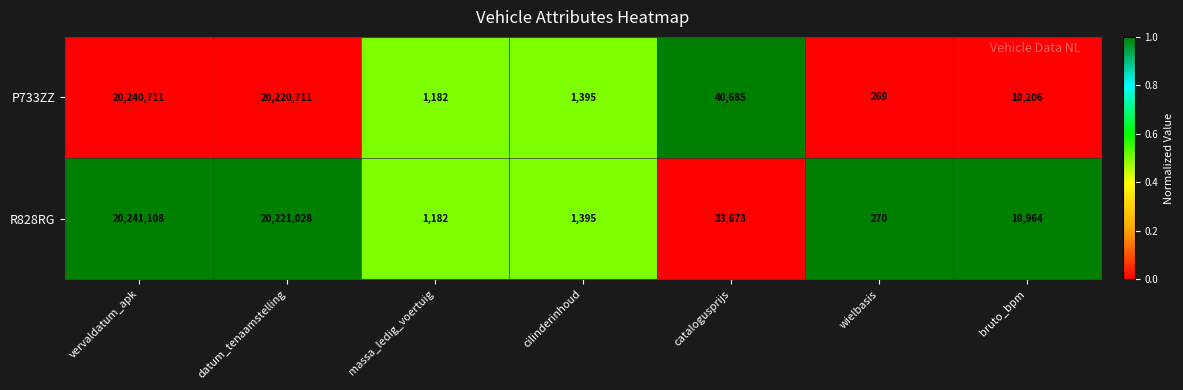

The P733ZZ series shows 69664 at catalogusprijs. True or false?

False